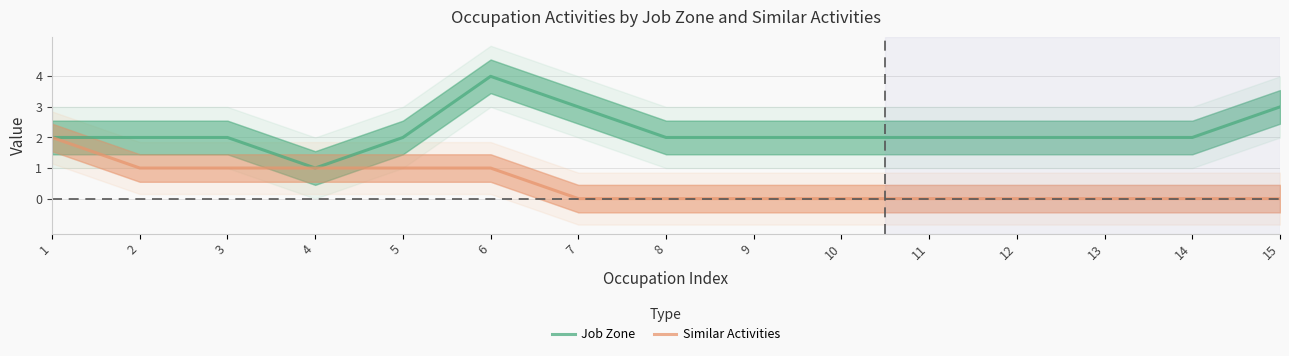

How many lines are shown in the chart?

2